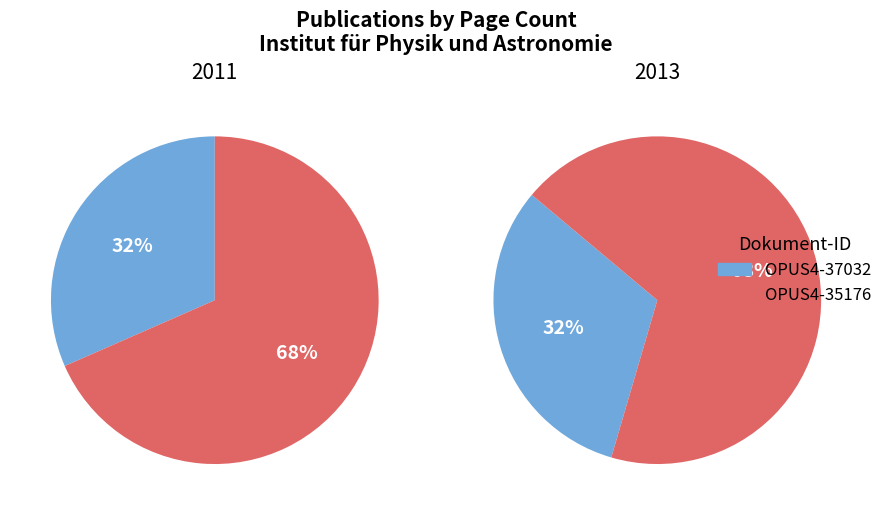

How many segments does this pie chart have?

2